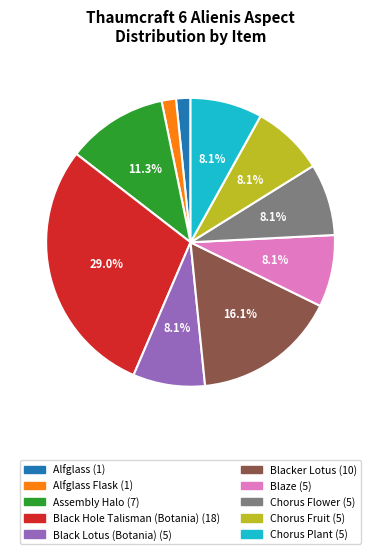

Is there any slice that represents more than half of the pie?

No